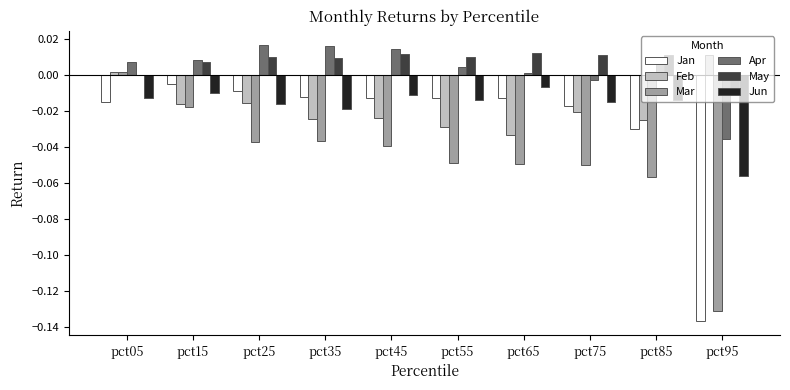

Is the value of Jan at pct25 greater than the value of Mar at pct45?

Yes